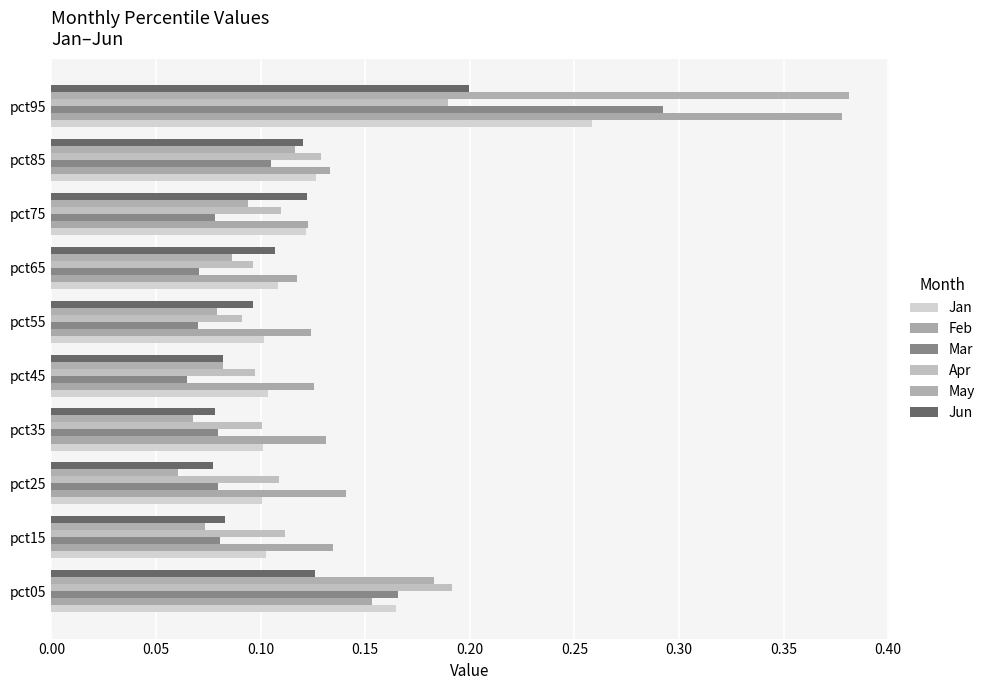

What is the difference between the maximum and minimum values in the Jun series?

0.1